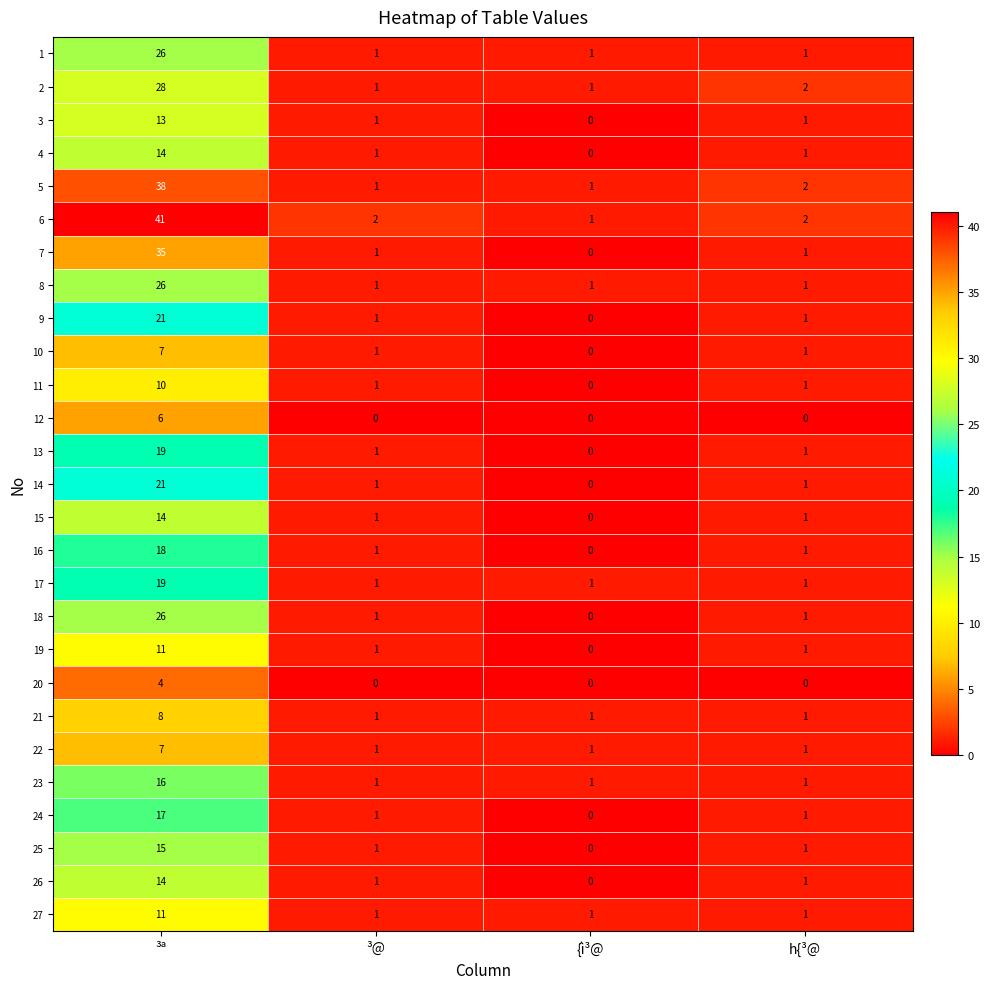

True or false: 11 has a value of 6 at {ì³@.

False